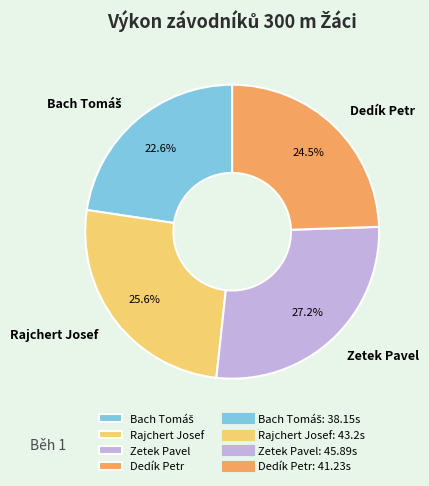

Does Zetek Pavel represent more than half of the total?

No